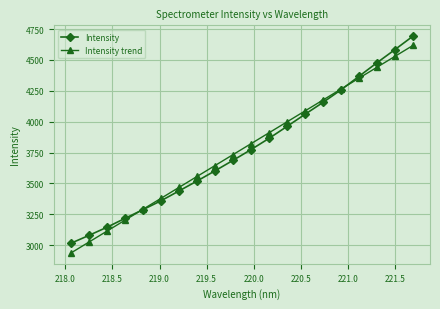

What is the lowest value of the Intensity trend series?

2936.5